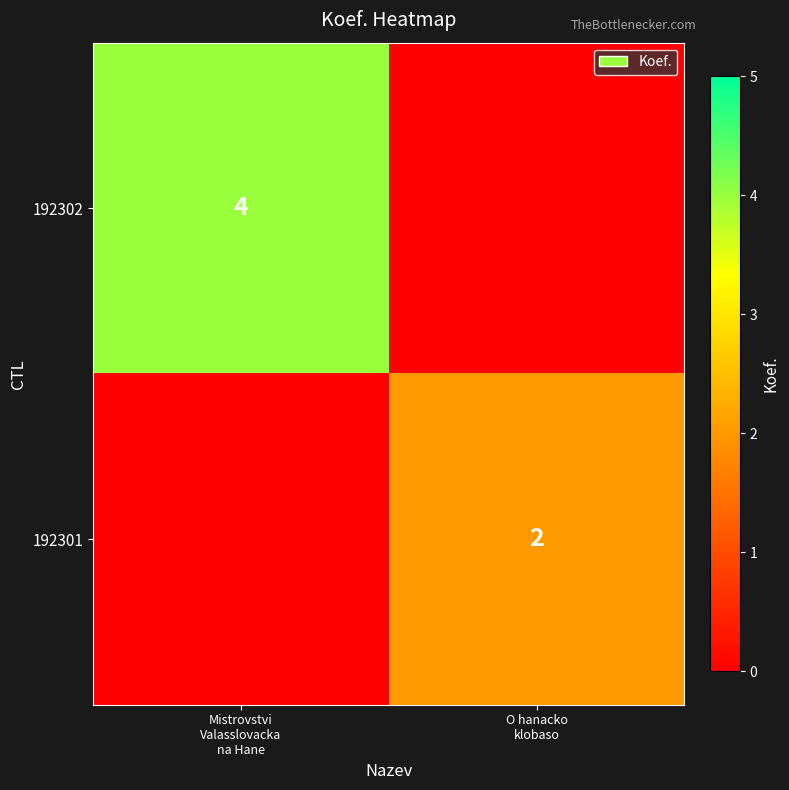

What is the spread (max minus min) of values at Mistrovstvi
Valasslovacka
na Hane?

4